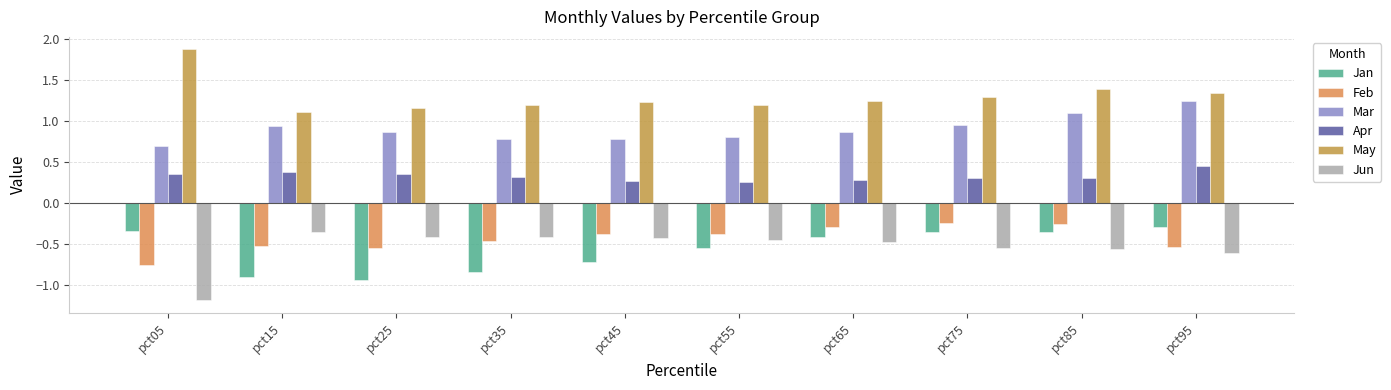

How many groups of bars are there?

10